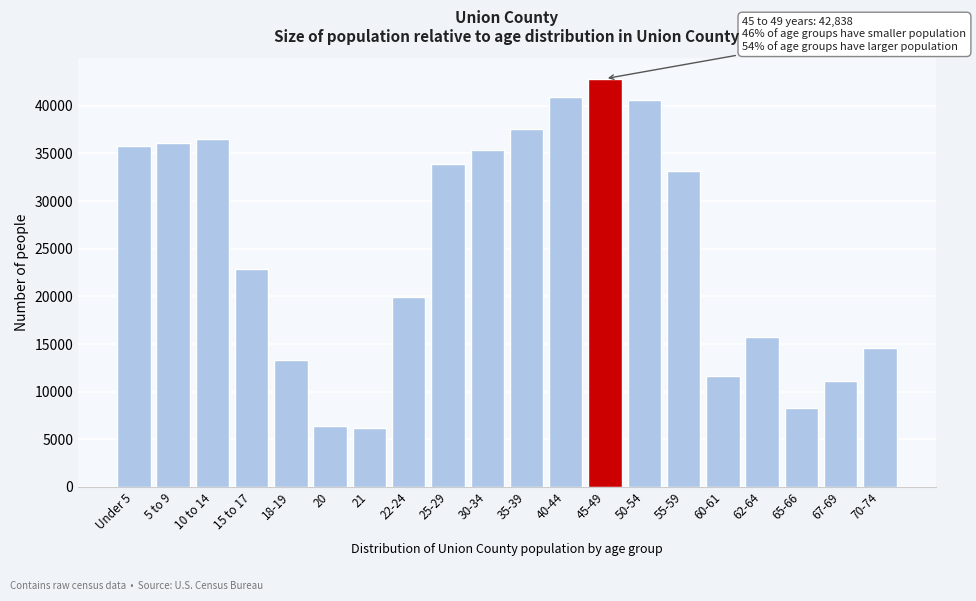

Where is the data nearest to the value 24525?

15 to 17